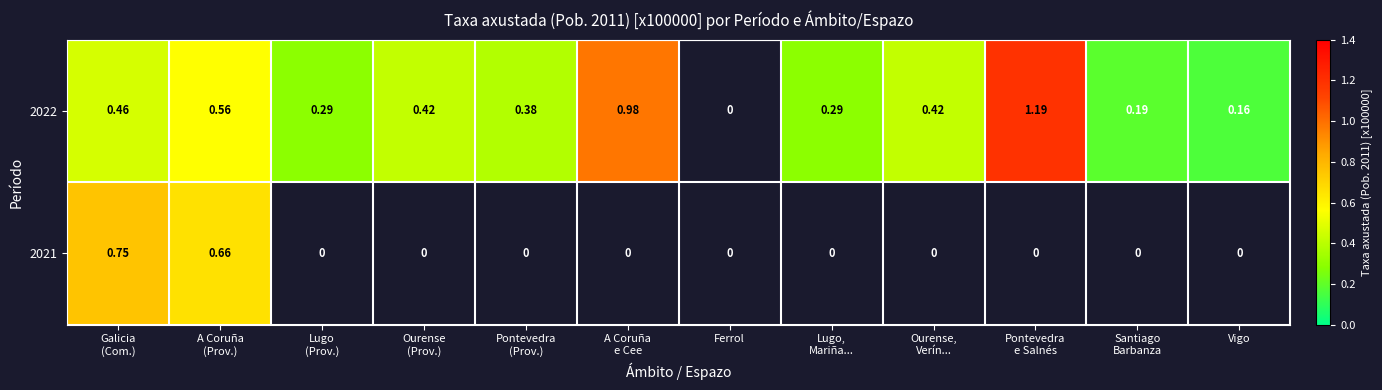

Rank the series at Ourense,
Verín... from lowest to highest value.

2021, 2022